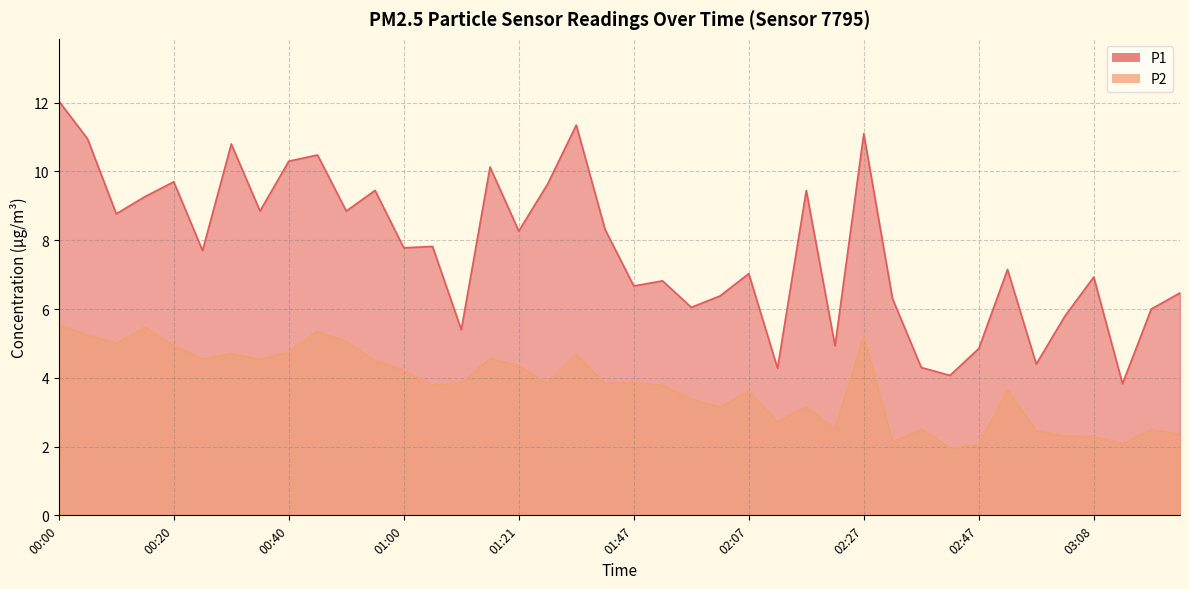

At which label is P1 closest to 7?

02:07